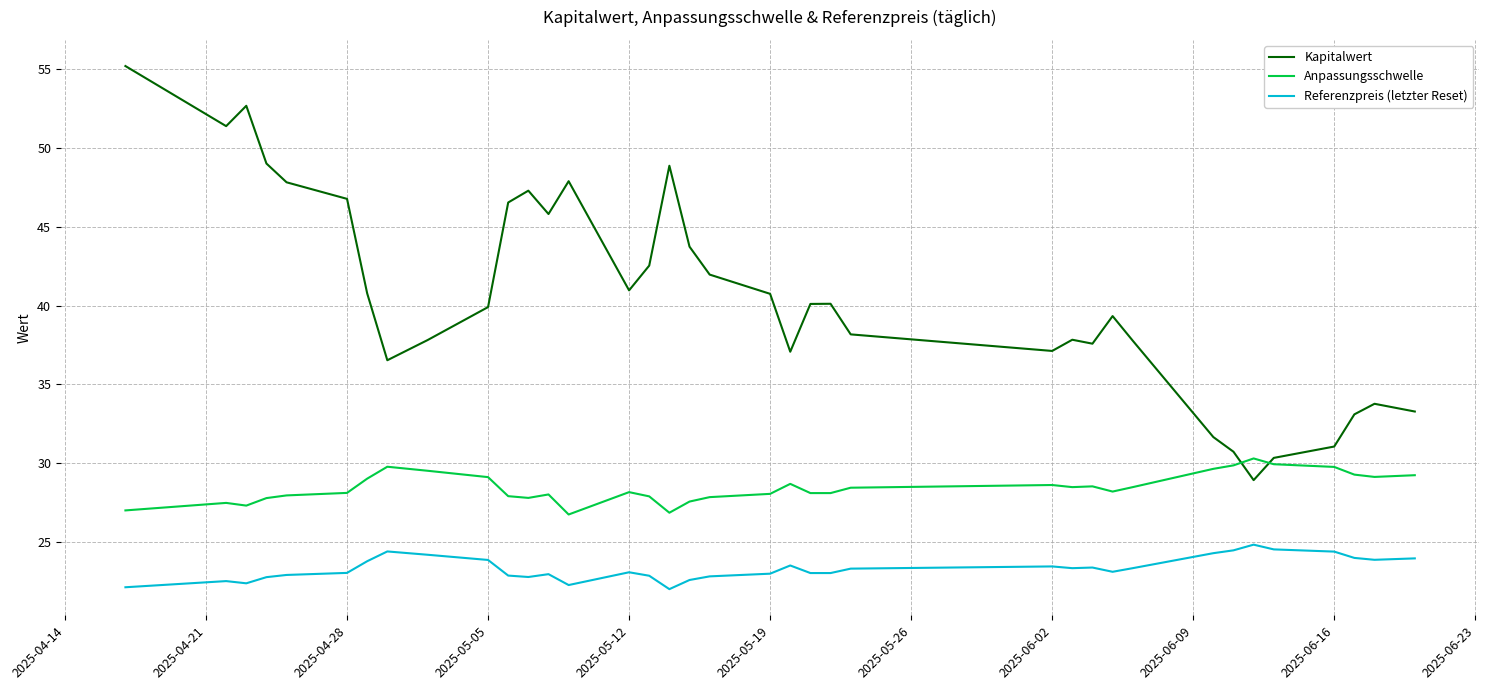

Which series has the largest range (max minus min)?

Kapitalwert